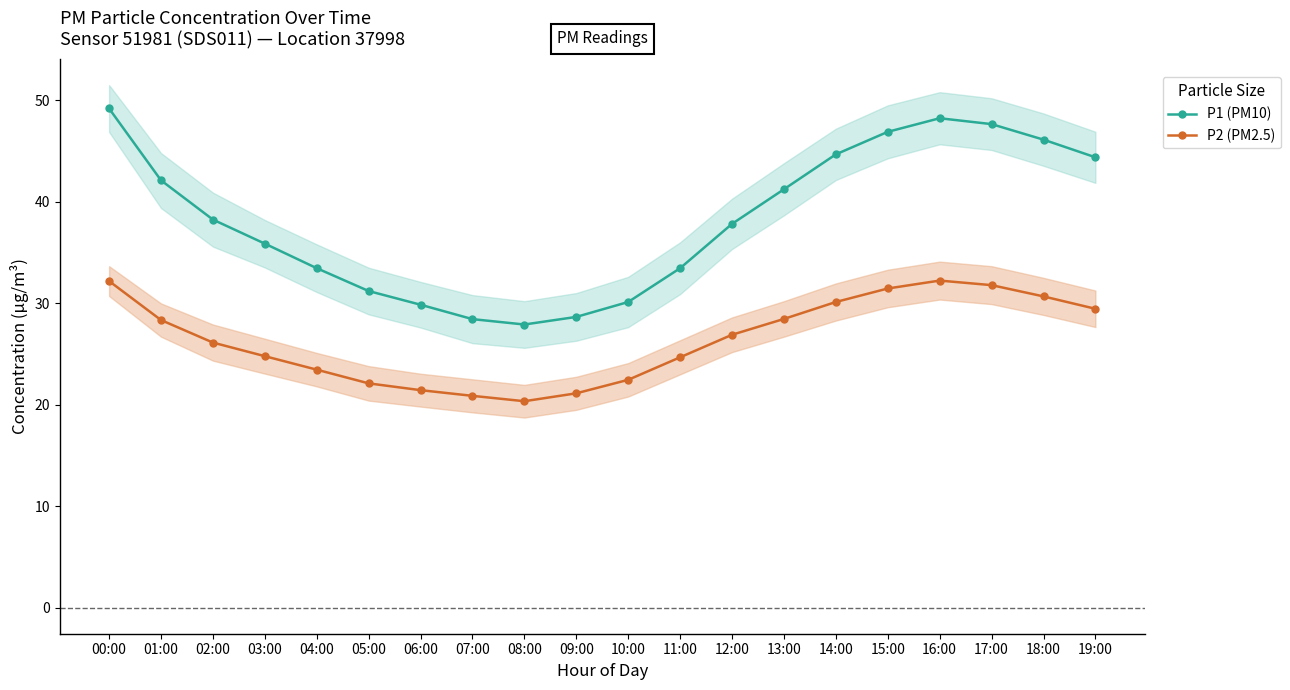

How many lines are shown in the chart?

2